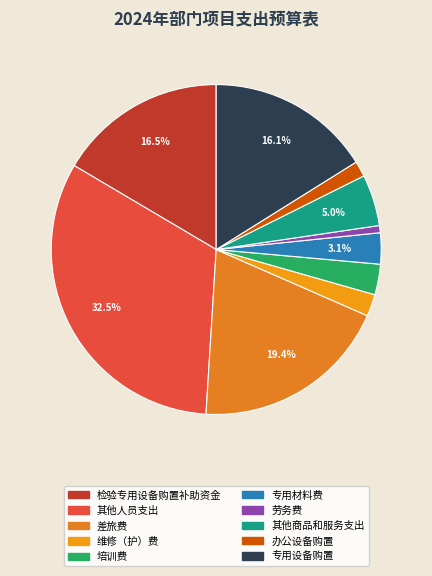

How many slices are in this pie chart?

10